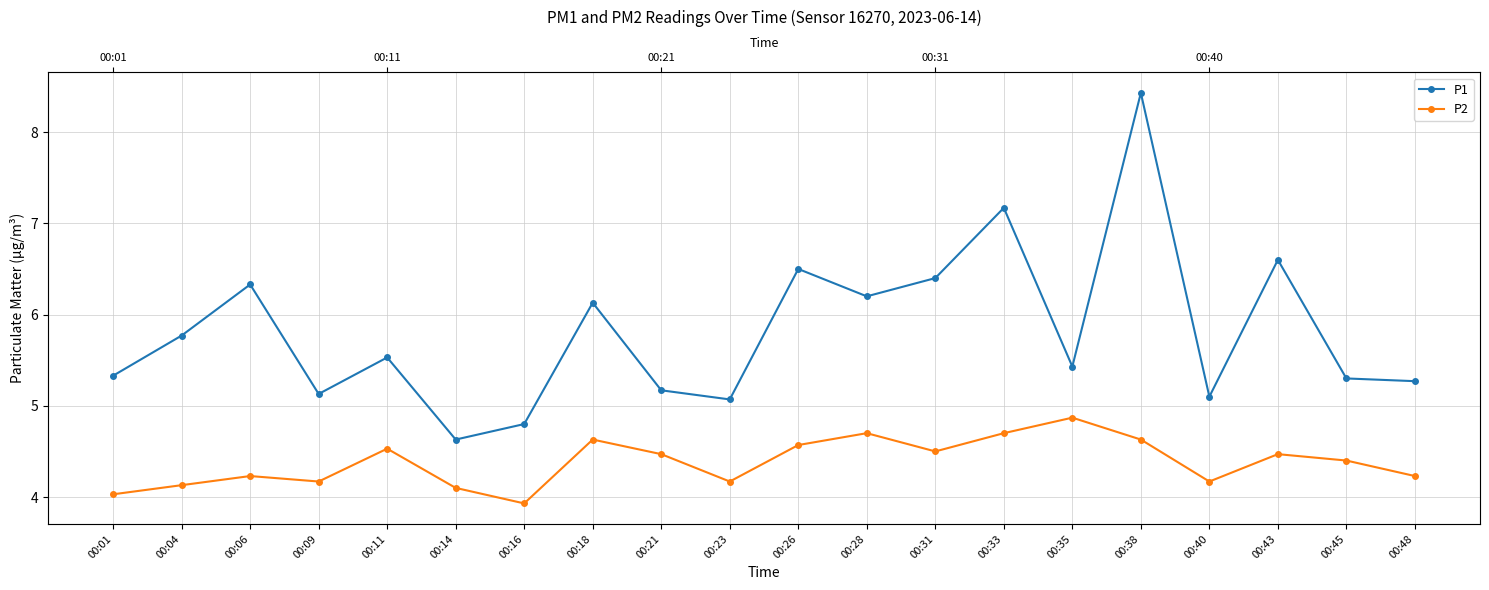

Reading left to right, what are all the values shown in this chart?

P1: 00:01=5.3	00:04=5.8	00:06=6.3	00:09=5.1	00:11=5.5	00:14=4.6	00:16=4.8	00:18=6.1	00:21=5.2	00:23=5.1	00:26=6.5	00:28=6.2	00:31=6.4	00:33=7.2	00:35=5.4	00:38=8.4	00:40=5.1	00:43=6.6	00:45=5.3	00:48=5.3
P2: 00:01=4.0	00:04=4.1	00:06=4.2	00:09=4.2	00:11=4.5	00:14=4.1	00:16=3.9	00:18=4.6	00:21=4.5	00:23=4.2	00:26=4.6	00:28=4.7	00:31=4.5	00:33=4.7	00:35=4.9	00:38=4.6	00:40=4.2	00:43=4.5	00:45=4.4	00:48=4.2